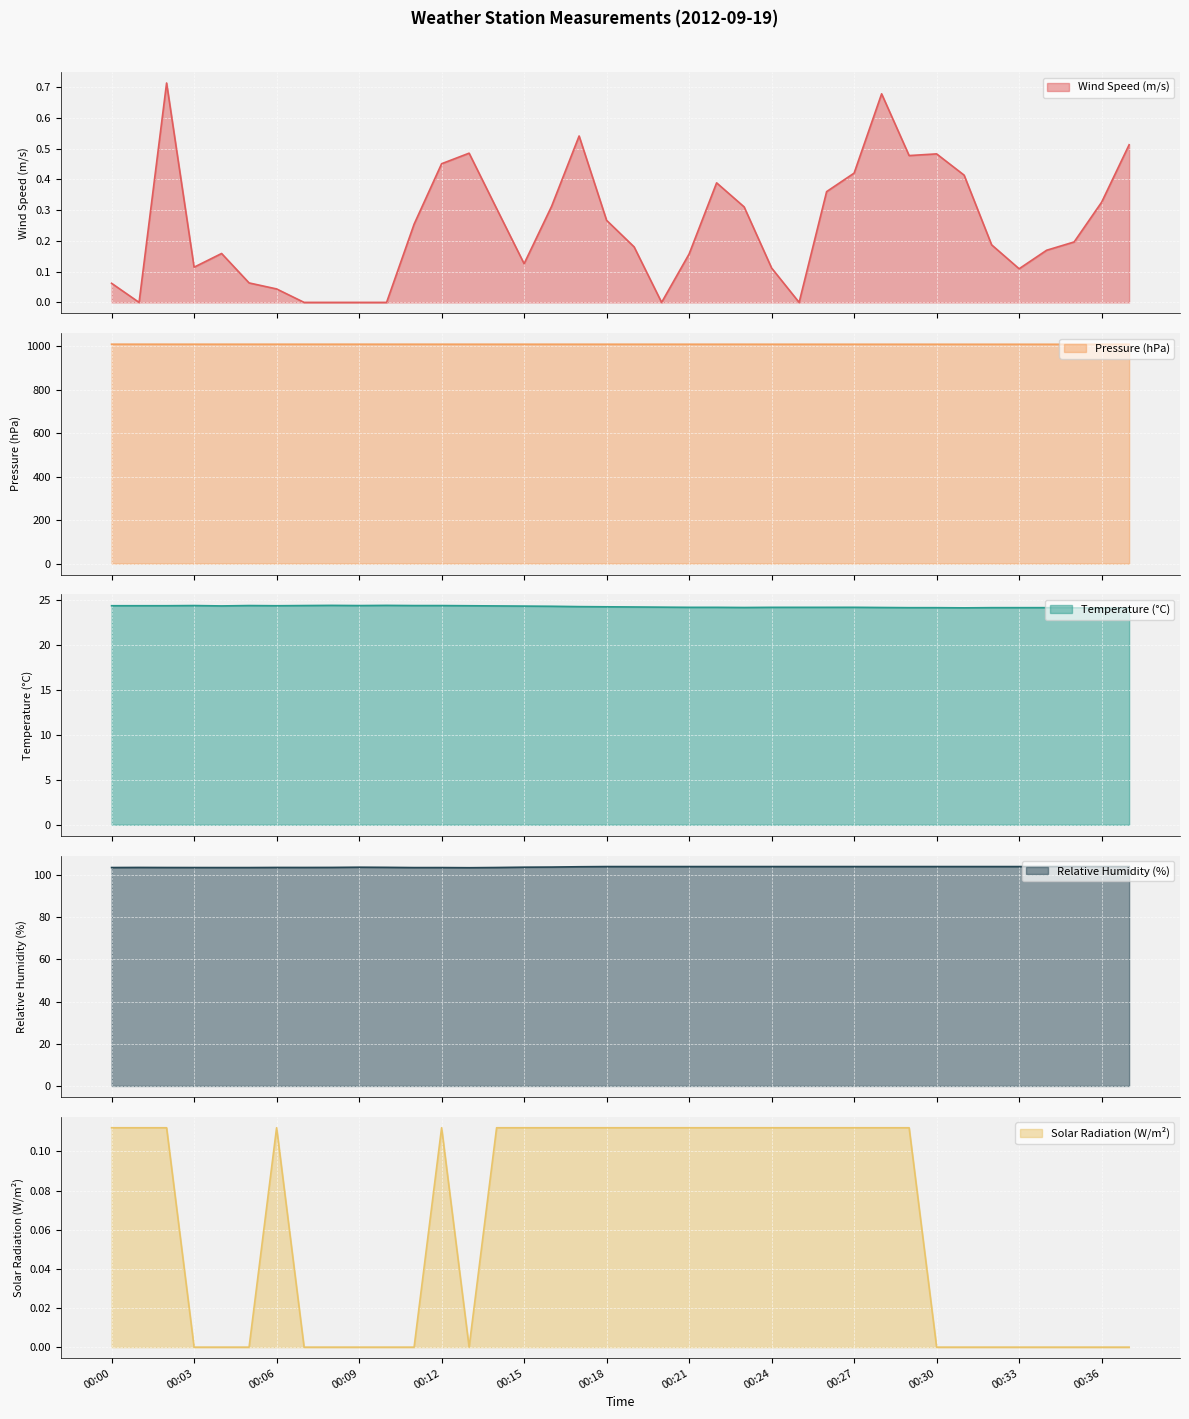

True or false: SR has a value of 0.2 at 00:19.

False